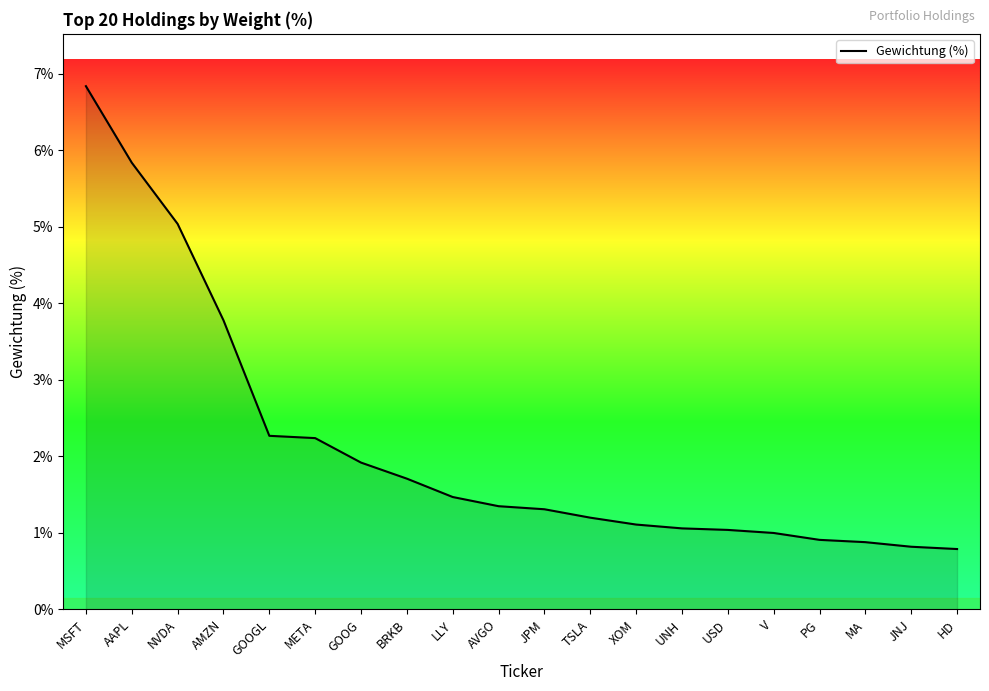

What position from the left is USD?

15